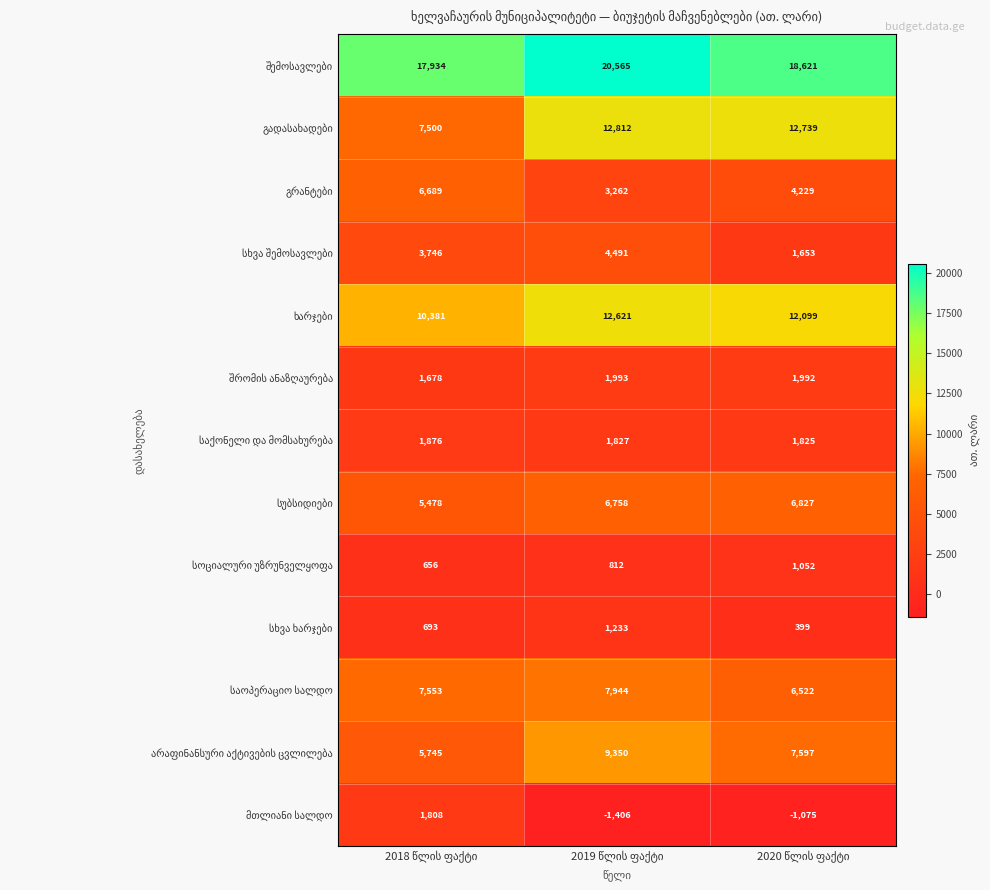

What is the greatest value displayed?

20565